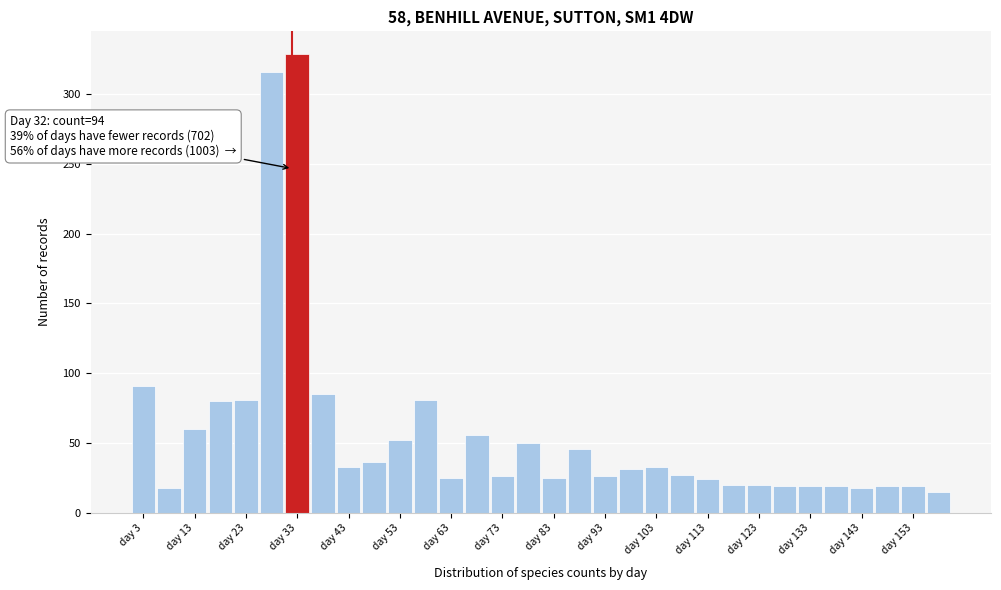

Which range on the x-axis has the tallest bar?

30.5 to 35.5